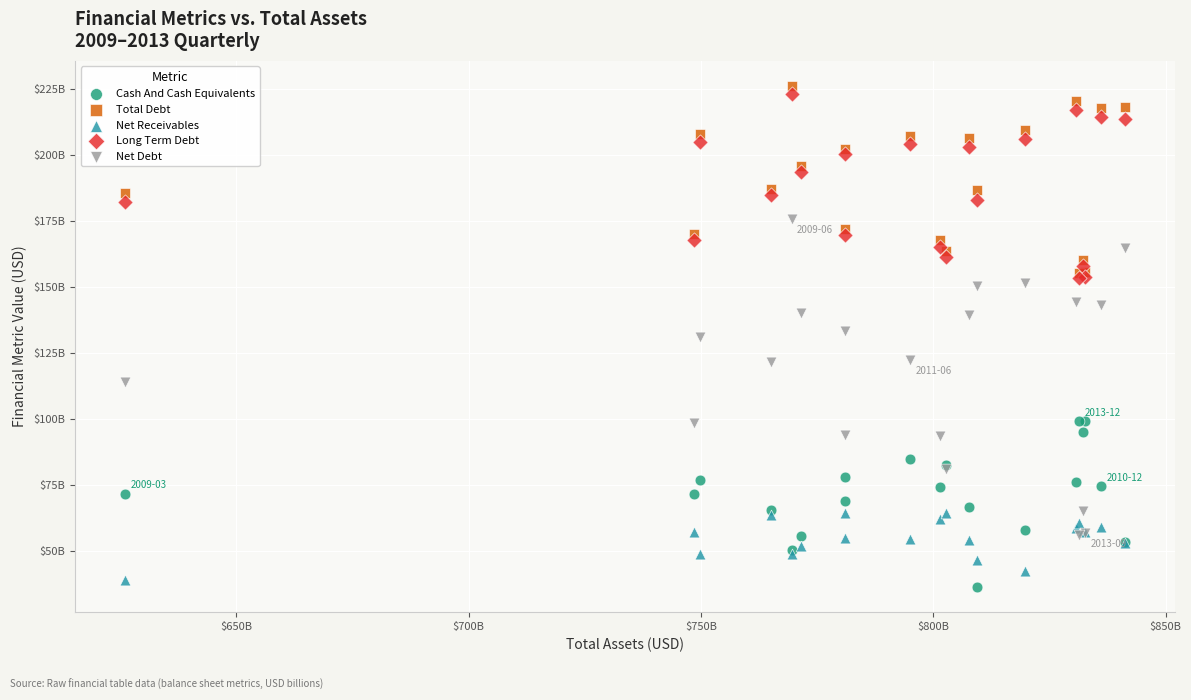

Which series contains the lowest Y value?

Cash And Cash Equivalents